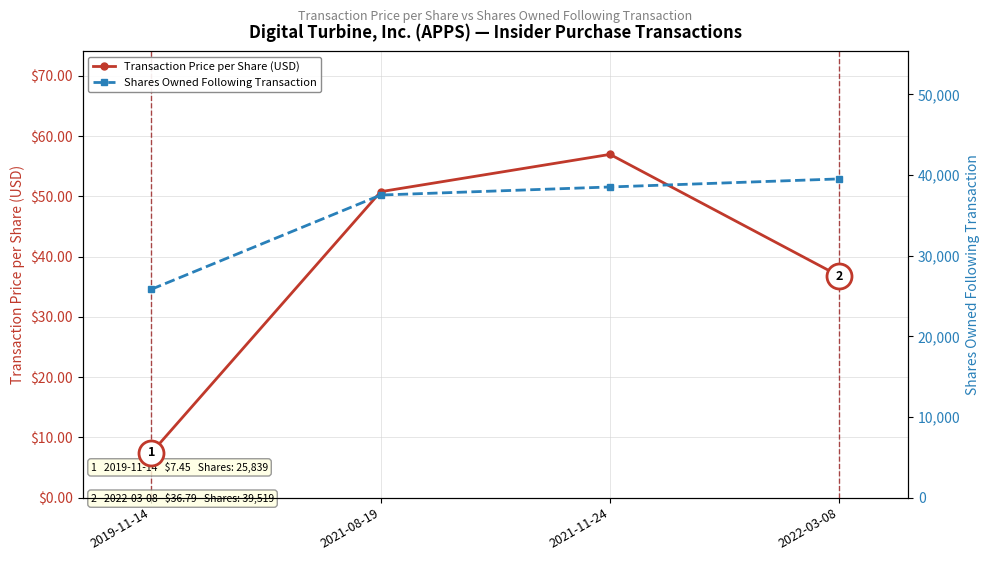

At how many categories does at least one series exceed 35866?

3